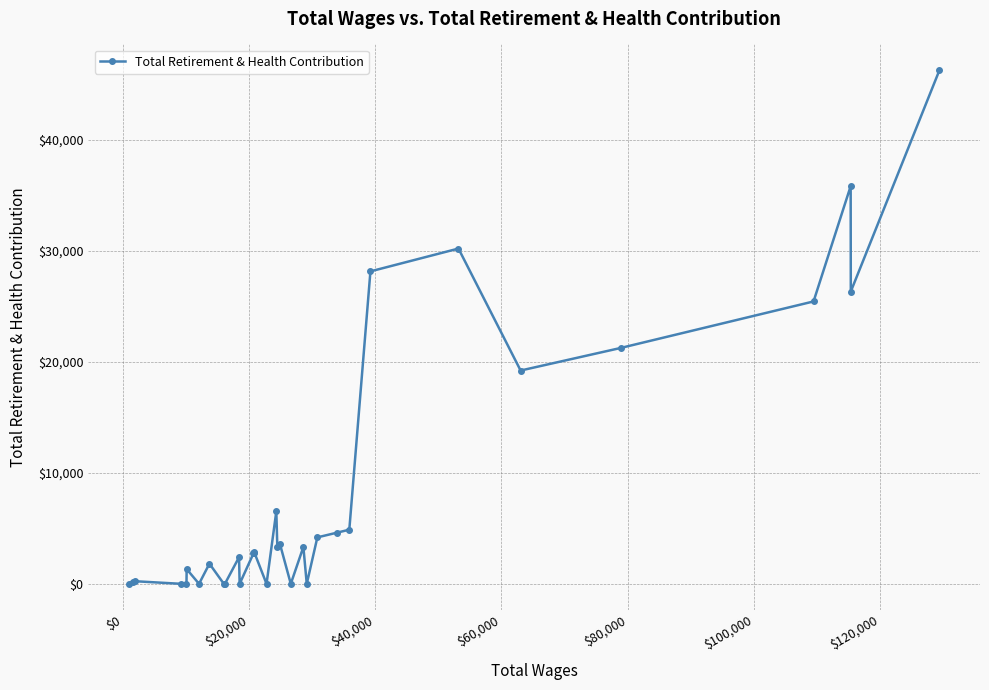

True or false: the data has more than 1 interior local peaks.

True